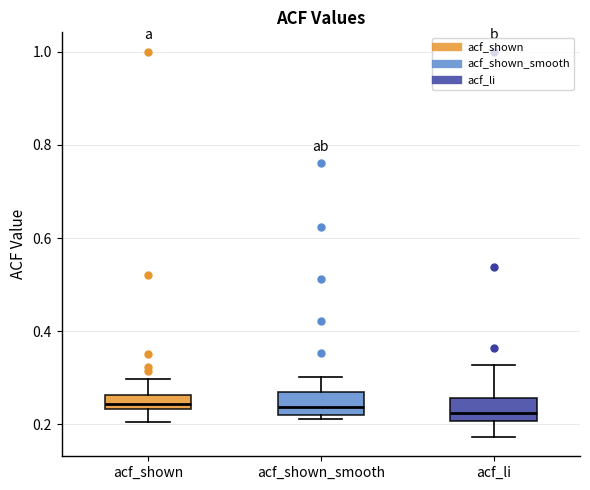

Reading left to right, read every box against the y-axis: the position of its median line, the range the box covers, and the ends of its whiskers. The values are not printed on the chart, so give them approximately, as read against the axis.

acf_shown: median 0.24 (inside the box), box 0.24 to 0.26, whiskers 0.20 to 0.30
acf_shown_smooth: median 0.24, box 0.22 to 0.26, whiskers 0.22 (just below the box's lower edge) to 0.30
acf_li: median 0.22, box 0.20 to 0.26, whiskers 0.18 to 0.32